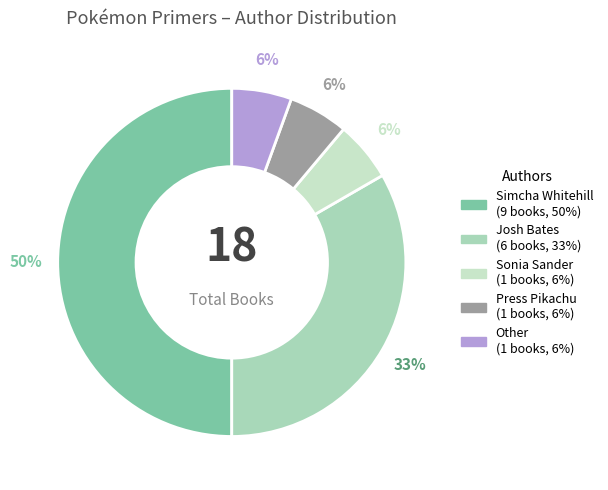

Rank the categories by value from highest to lowest.

Simcha Whitehill, Josh Bates, Sonia Sander, Press Pikachu, Other